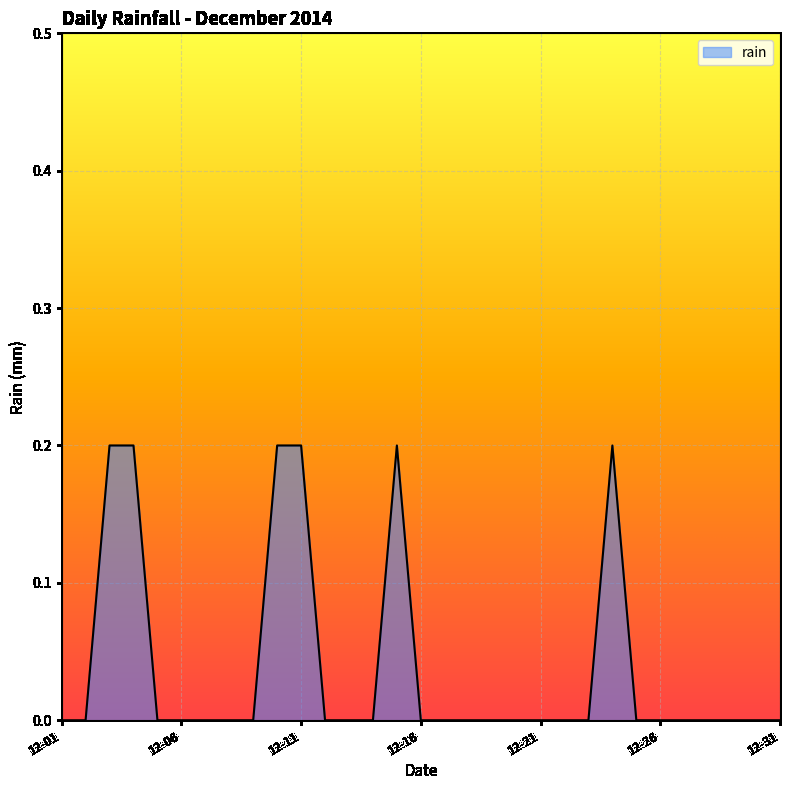

What is the greatest value displayed?

0.2